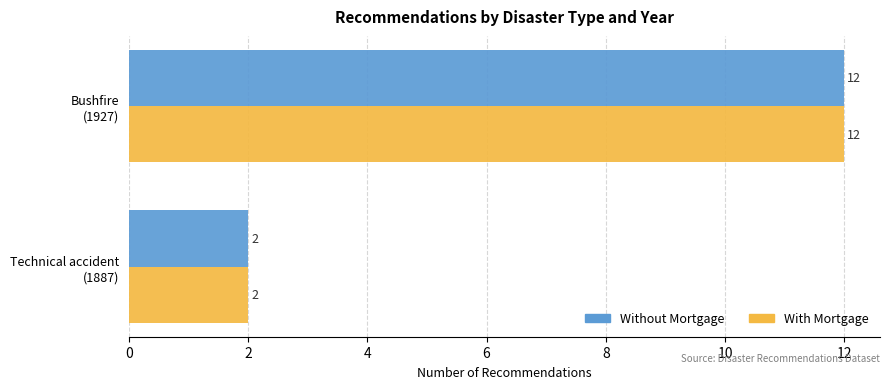

What is the minimum value for With Mortgage?

2